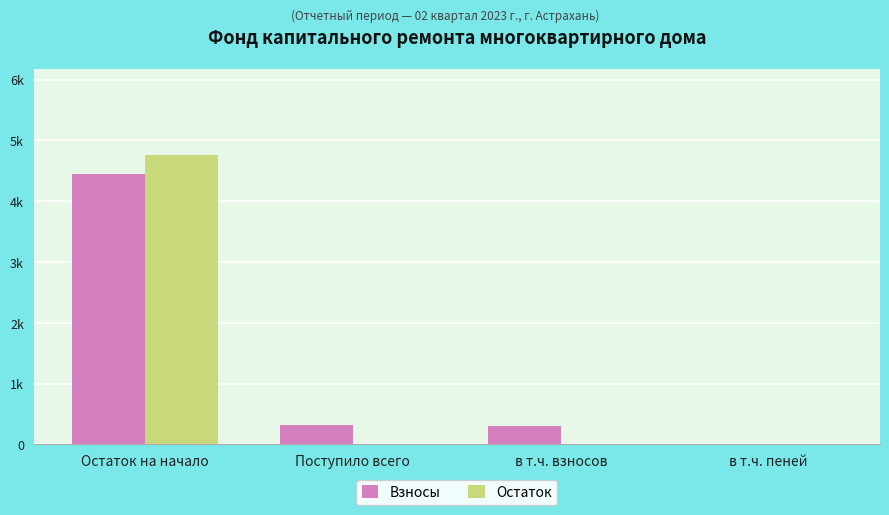

Which series has the largest total across all categories?

Взносы